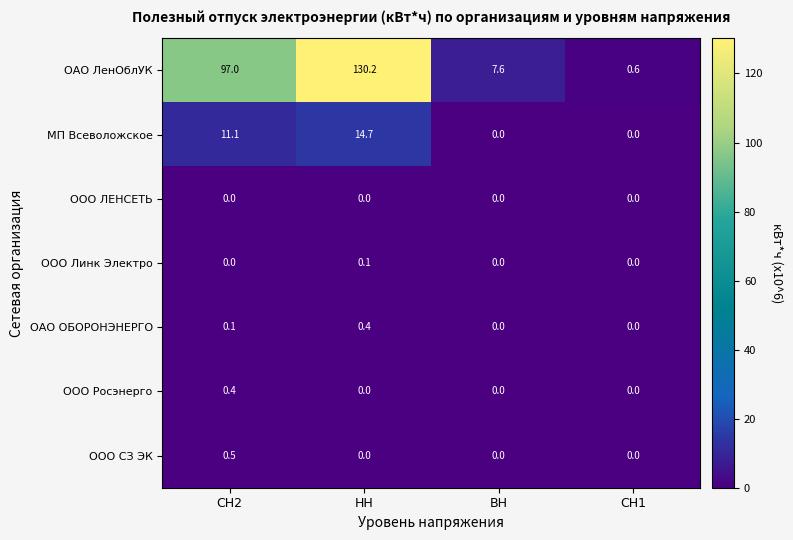

Between НН and ВН, which series saw the biggest shift?

ОАО ЛенОблУК